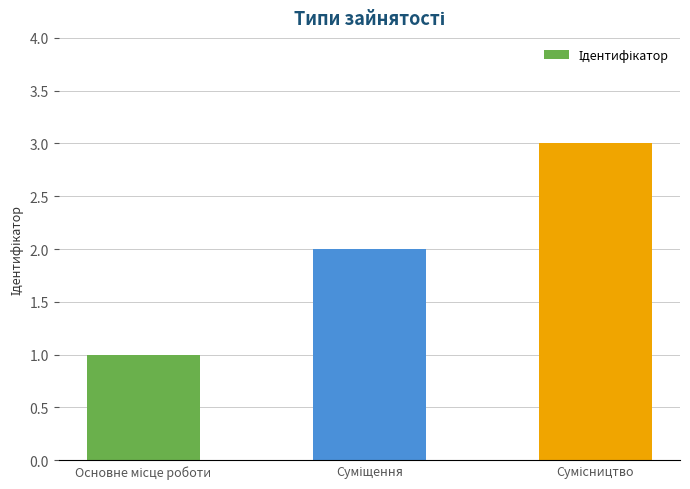

What is the sum of all values?

6